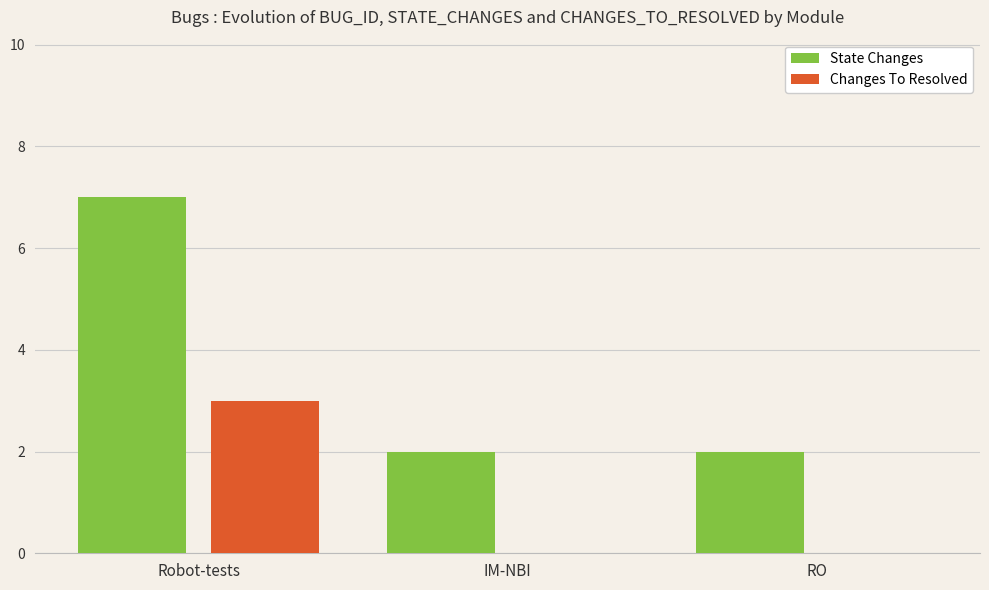

Count the number of categories in the chart.

3